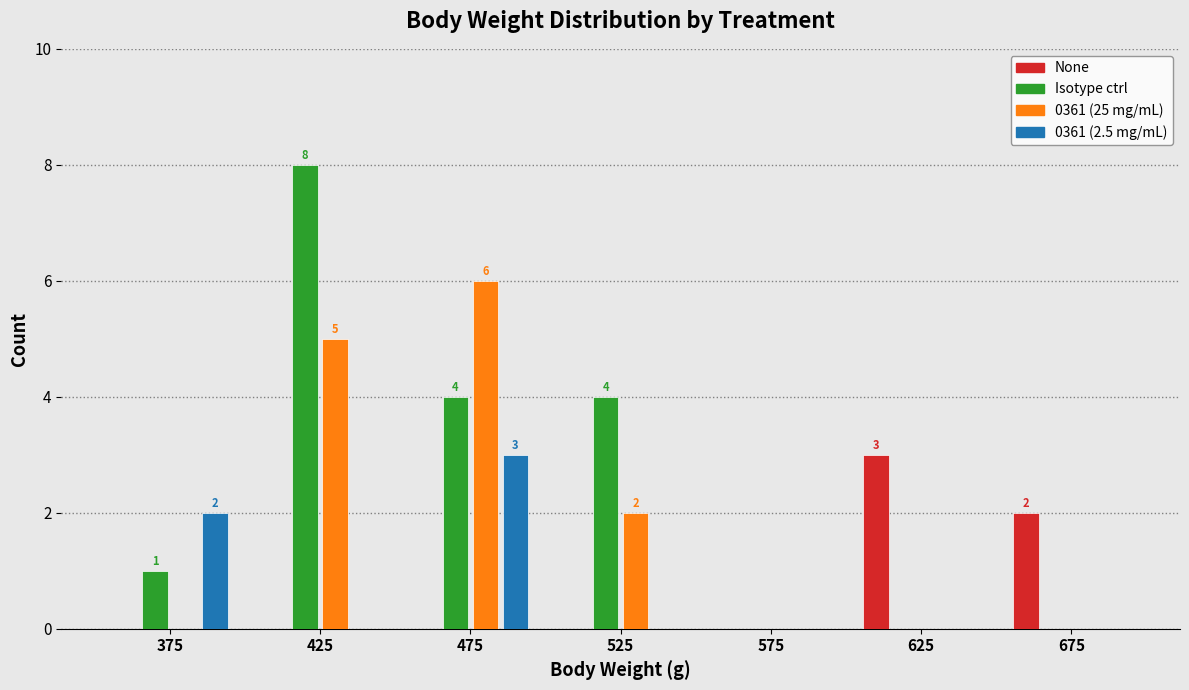

In the None series, which range on the x-axis has the tallest bar?

600 to 650